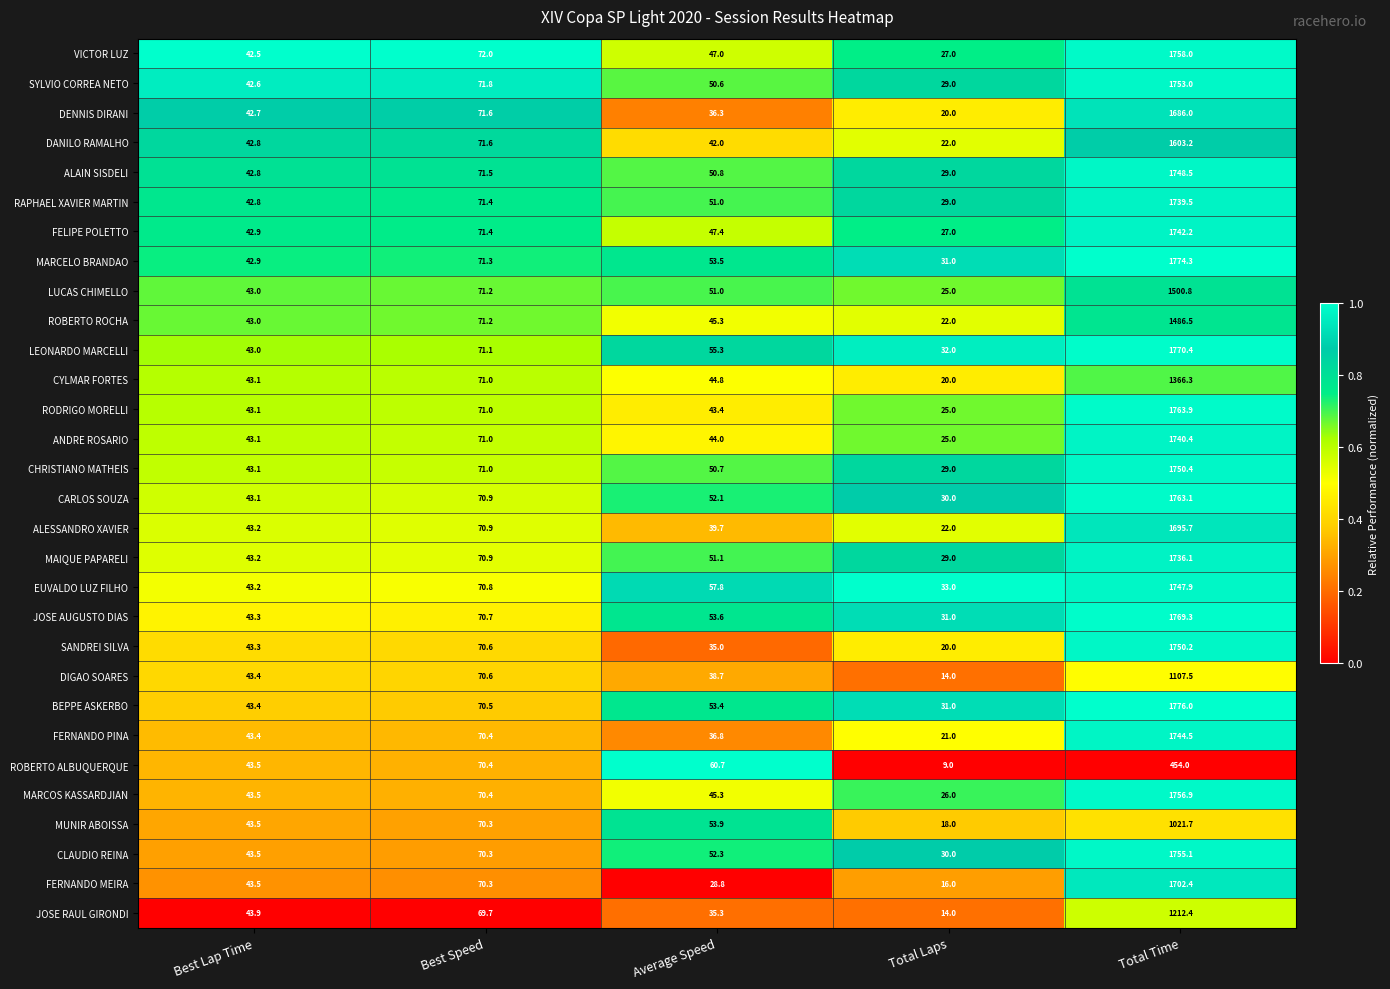

At which category is the sum across all series the highest?

Total Time